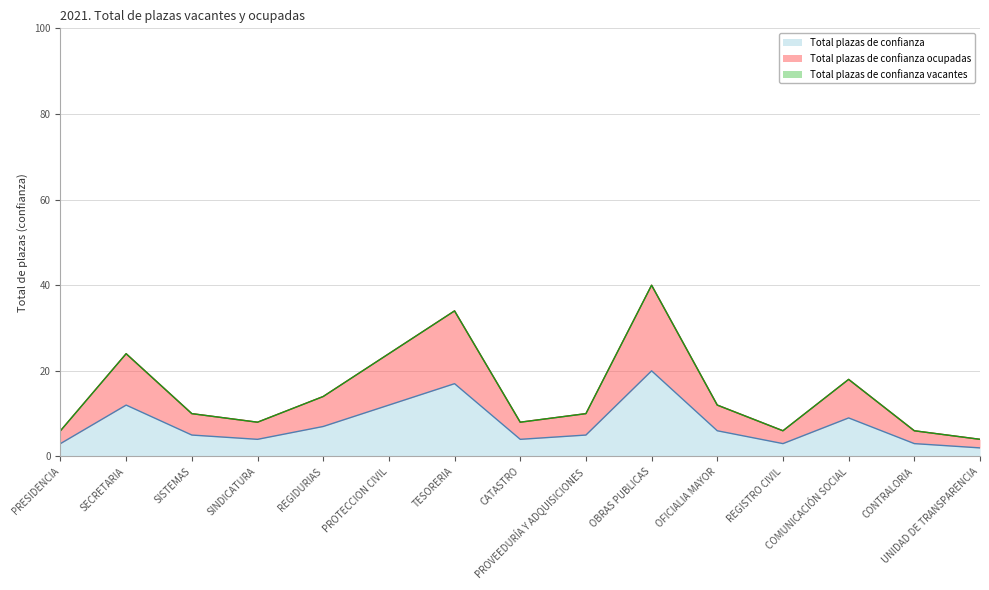

At how many categories does at least one series exceed 16?

5